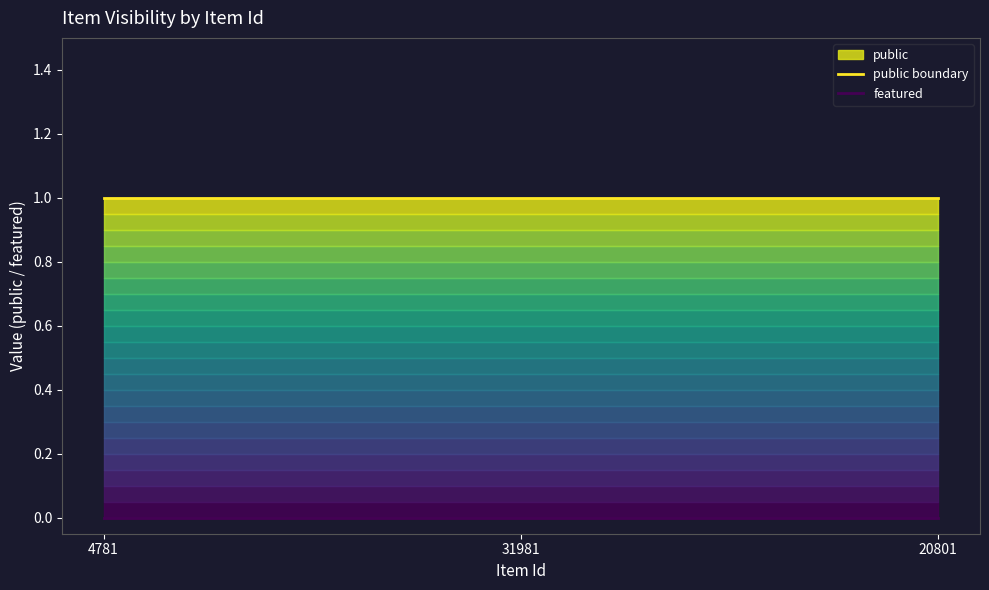

Is the value of public at 31981 greater than the value of featured at 31981?

Yes